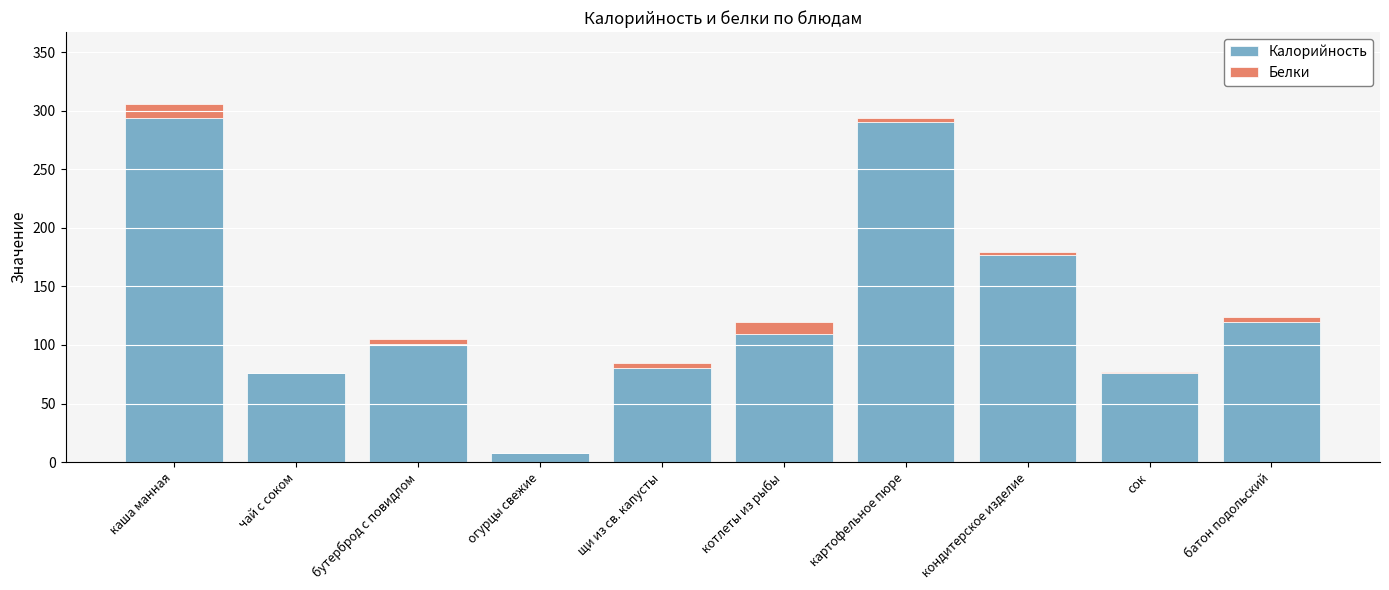

Reading left to right, list the values for the Калорийность series.

каша манная=294	чай с соком=76	бутерброд с повидлом=101	огурцы свежие=8	щи из св. капусты=80	котлеты из рыбы=109	картофельное пюре=290	кондитерское изделие=177	сок=76	батон подольский=120